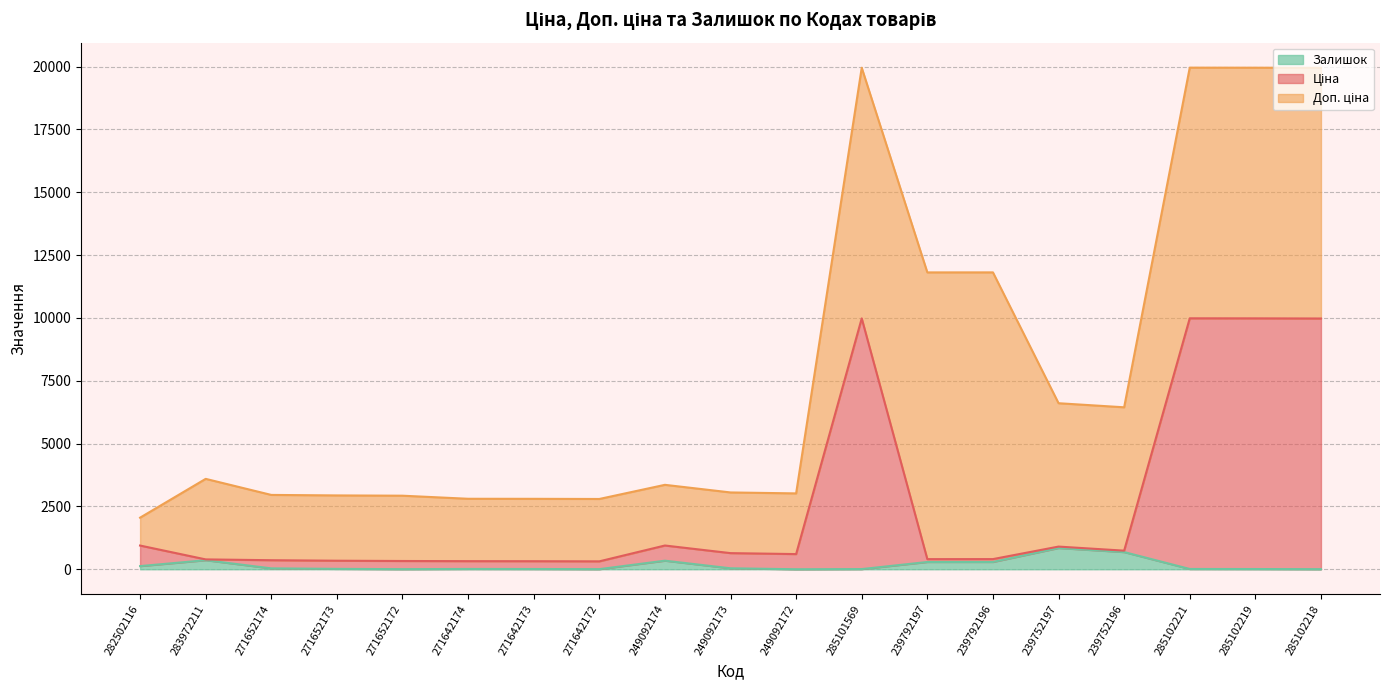

What is the difference between the second highest and second lowest values in the Залишок series?

680.0